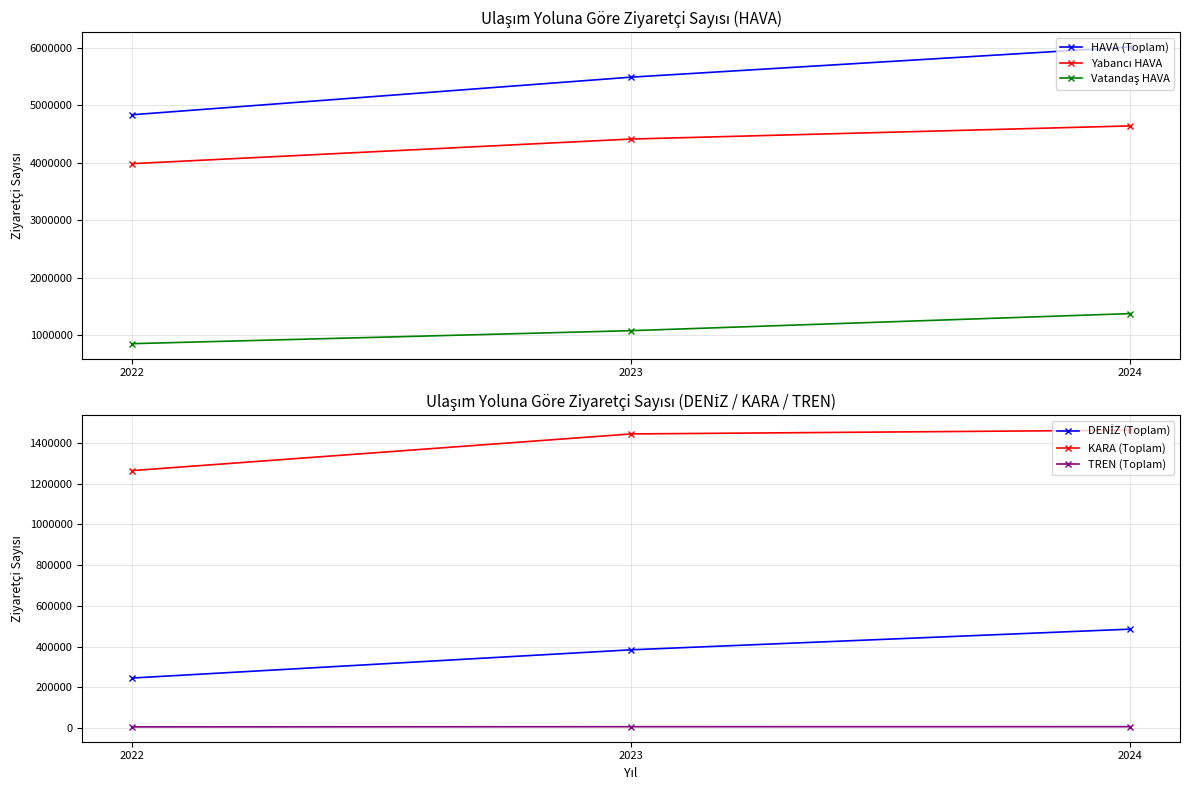

What is the value of the Vatandaş HAVA point at the 2nd from the left?

1077455